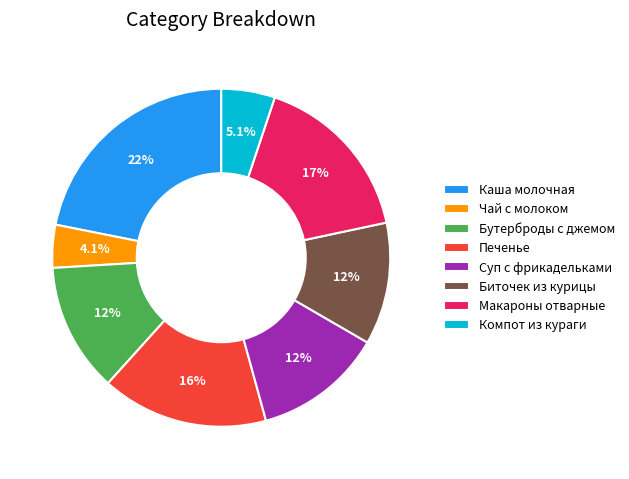

Does any single category account for the majority?

No